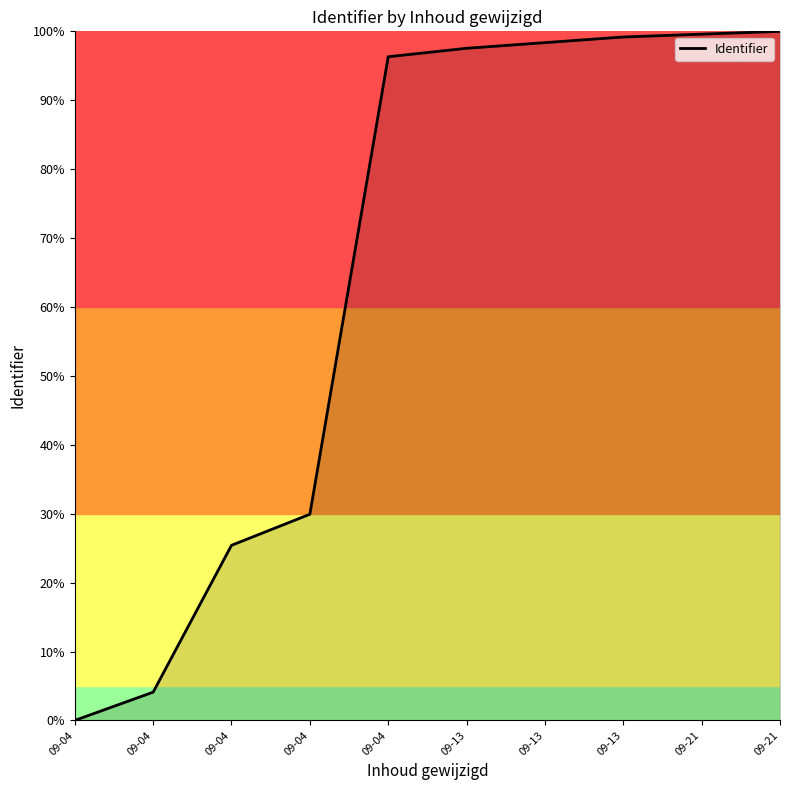

Does the chart have visible grid lines?

No